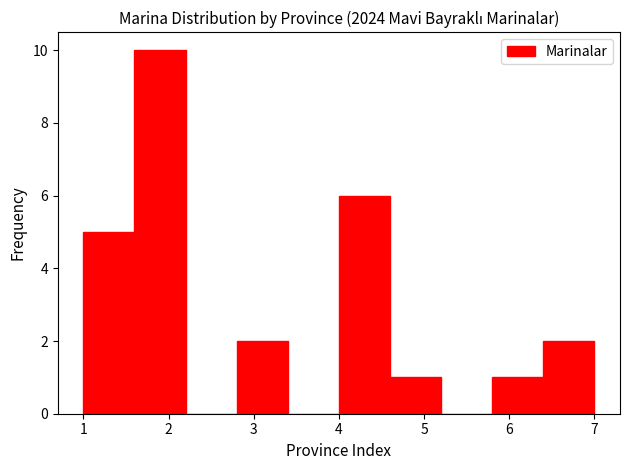

Reading left to right, transcribe this chart: for each bar, give the range it covers on the x-axis and its height. The values are not printed on the chart, so give them approximately, as read against the axis.

1.0 to 1.6: 5
1.6 to 2.2: 10
2.2 to 2.8: 0
2.8 to 3.4: 2
3.4 to 4.0: 0
4.0 to 4.6: 6
4.6 to 5.2: 1
5.2 to 5.8: 0
5.8 to 6.4: 1
6.4 to 7.0: 2